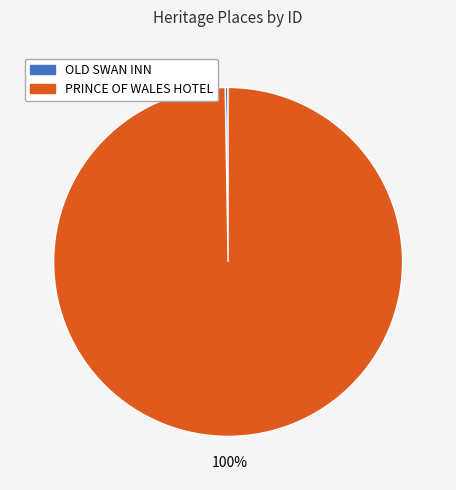

Which category accounts for the majority?

PRINCE OF WALES HOTEL